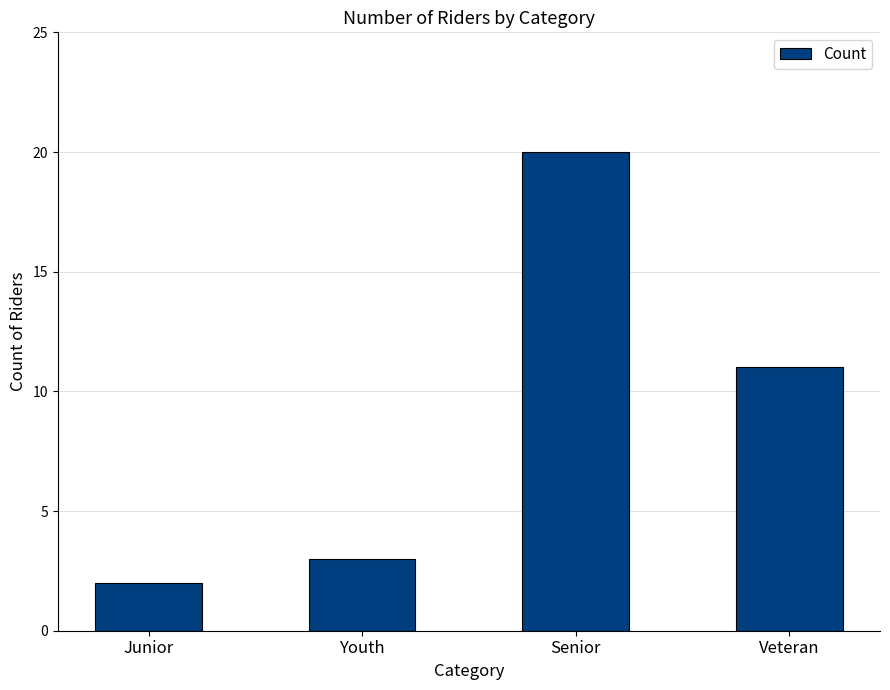

Rank the categories by value from lowest to highest.

Junior, Youth, Veteran, Senior